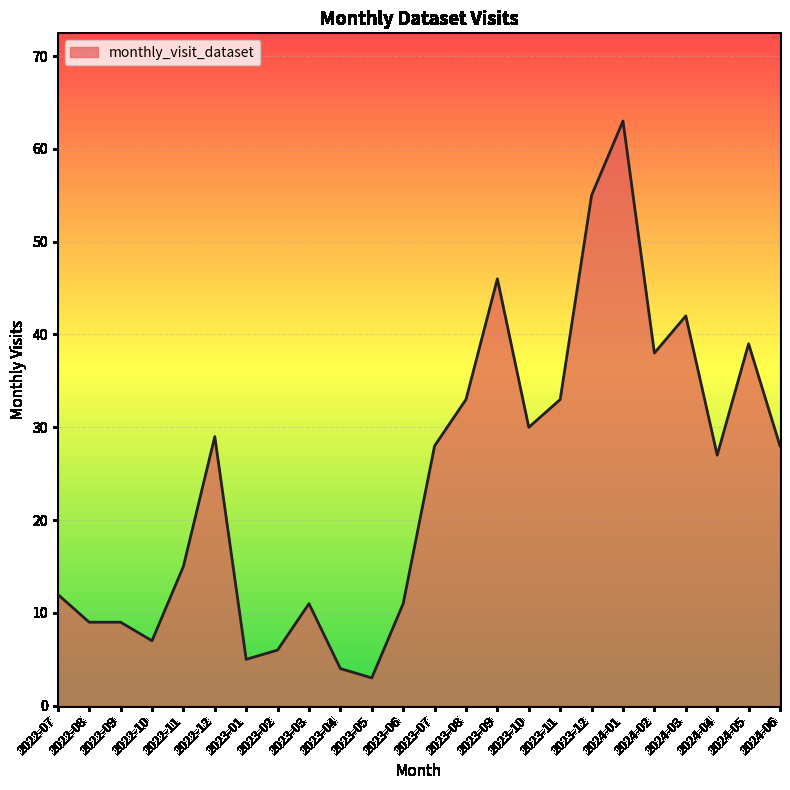

What position from the left is 2023-09?

15